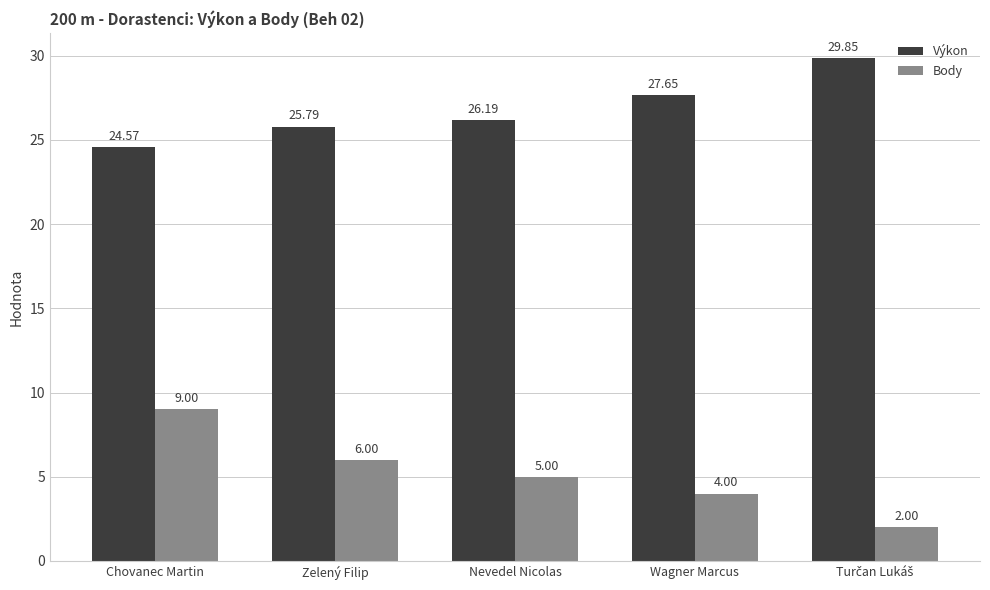

List the series in order of their overall mean, highest first.

Výkon, Body